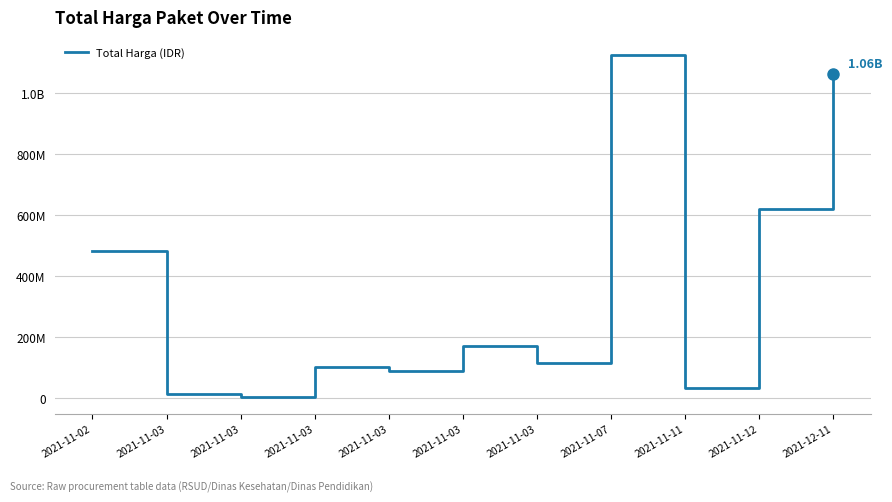

What is the average value?

347202682